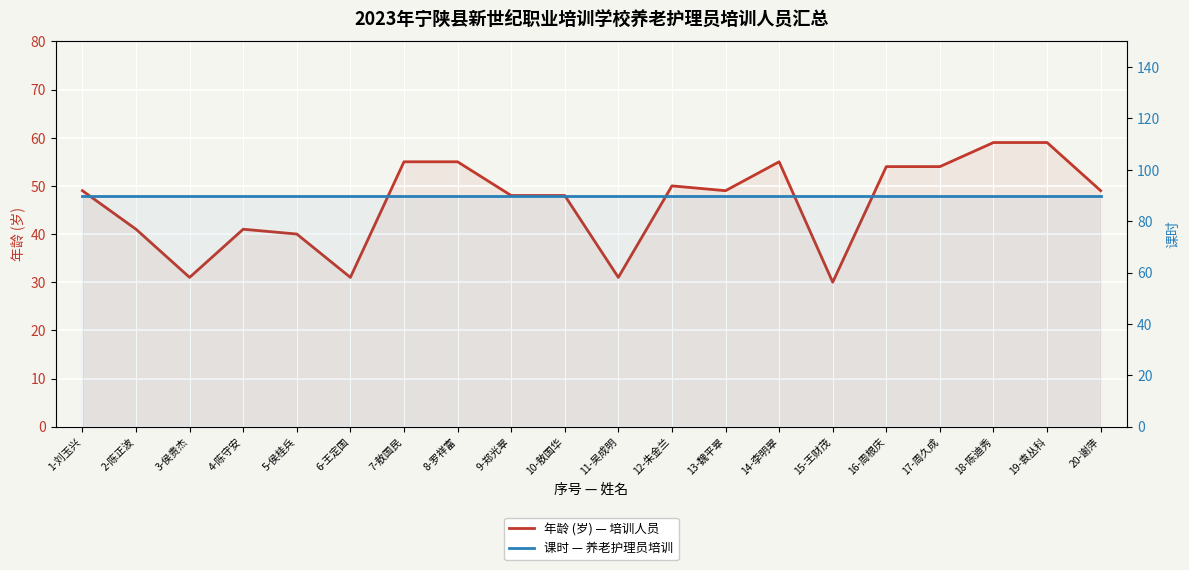

Between 9-郑光翠 and 11-吴成明, which is larger?

9-郑光翠